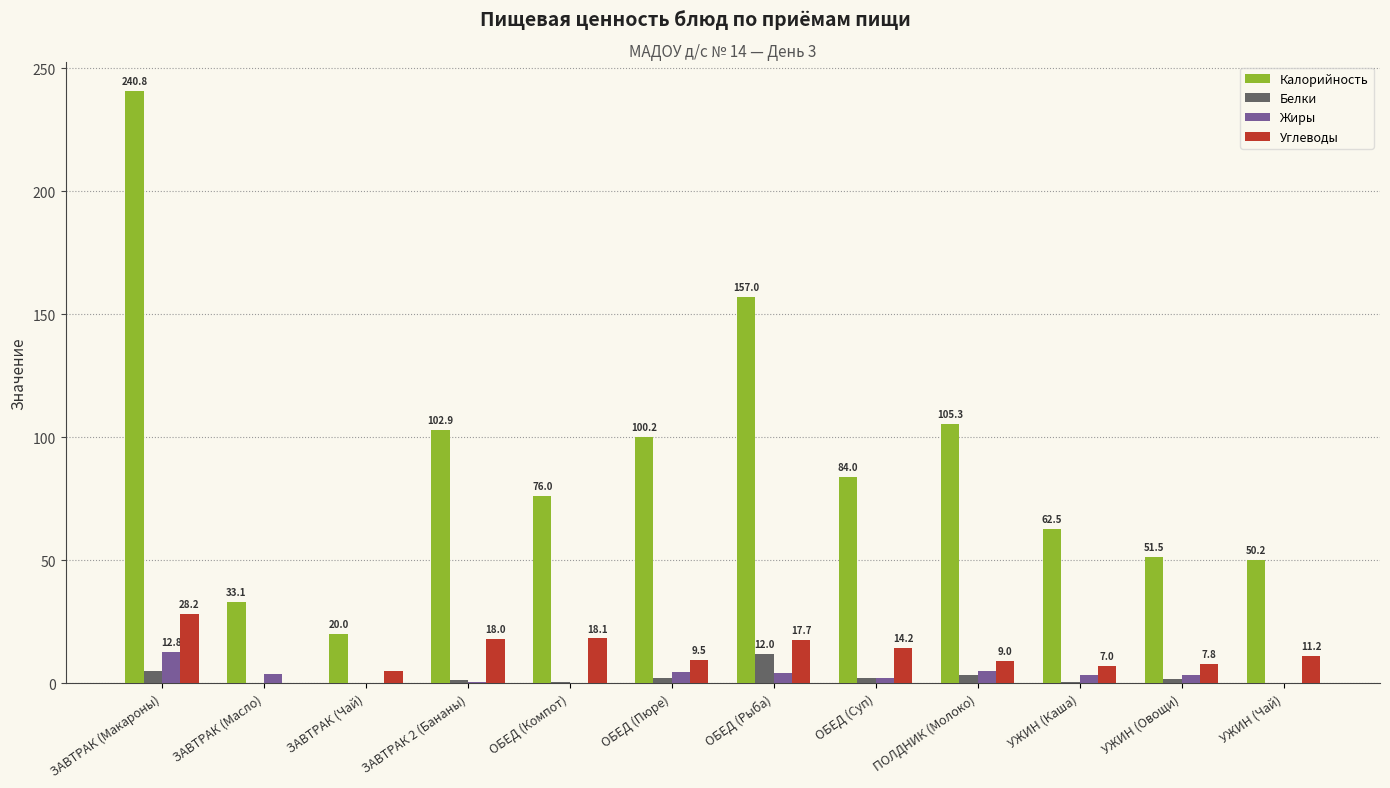

What is the greatest value displayed?

240.8